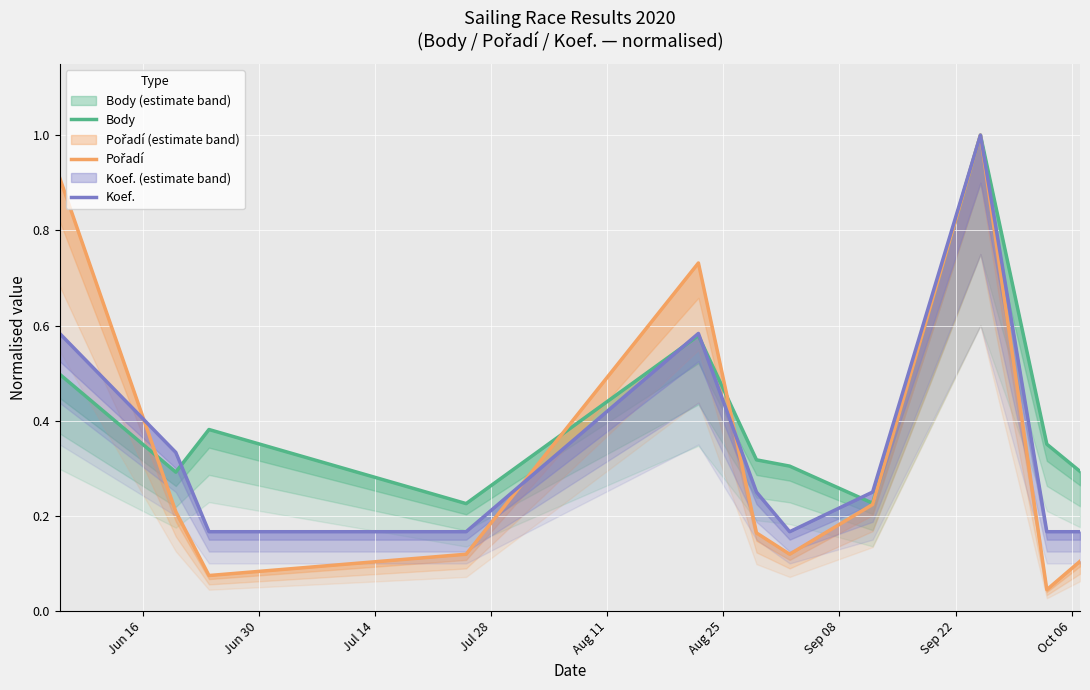

Reading left to right, list all the values displayed in this chart.

Body: 0.5	0.3	0.4	0.2	0.6	0.3	0.3	0.2	1.0	0.4	0.3
Pořadí: 0.9	0.2	0.1	0.1	0.7	0.2	0.1	0.2	1.0	0.0	0.1
Koef.: 0.6	0.3	0.2	0.2	0.6	0.2	0.2	0.2	1.0	0.2	0.2